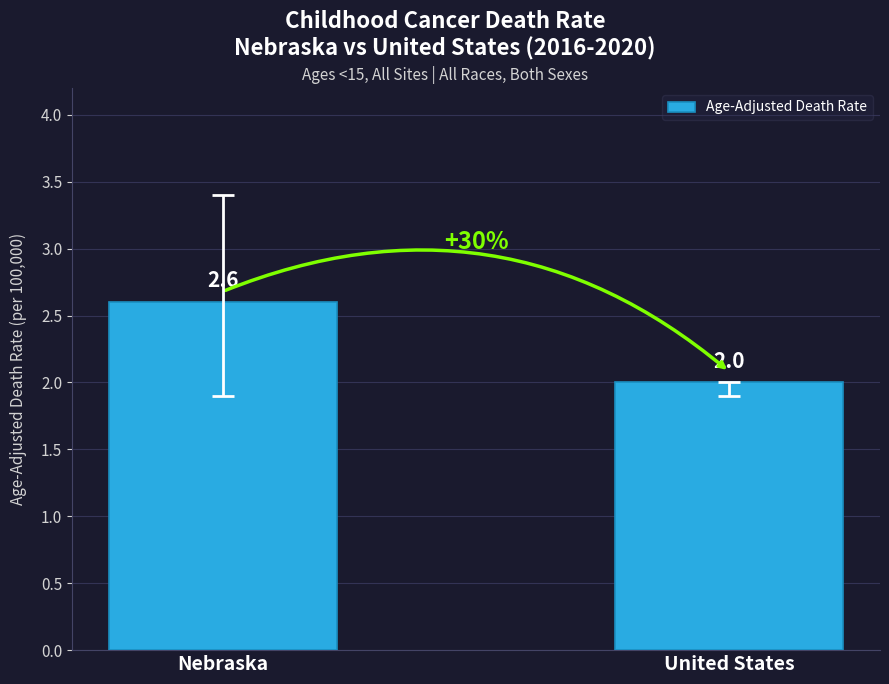

Count the number of categories in the chart.

2